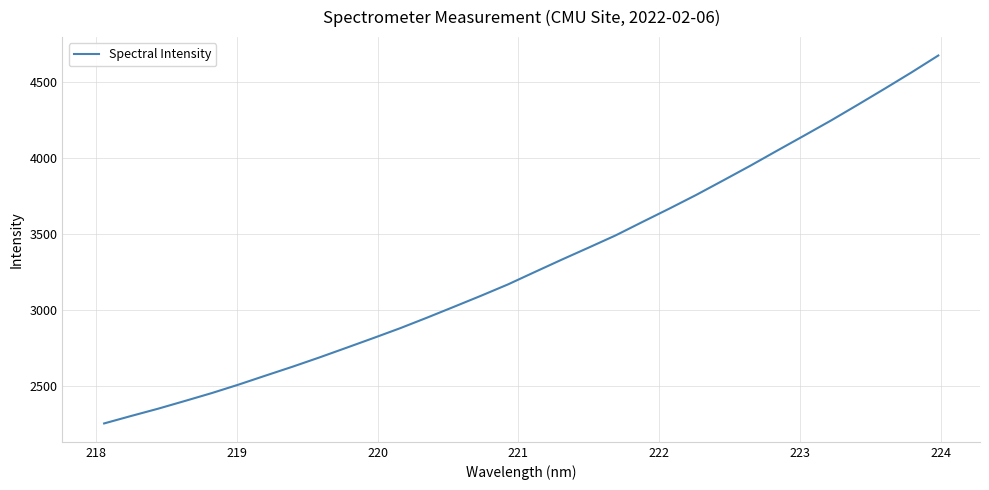

What is the difference between the maximum and minimum values?

2422.7